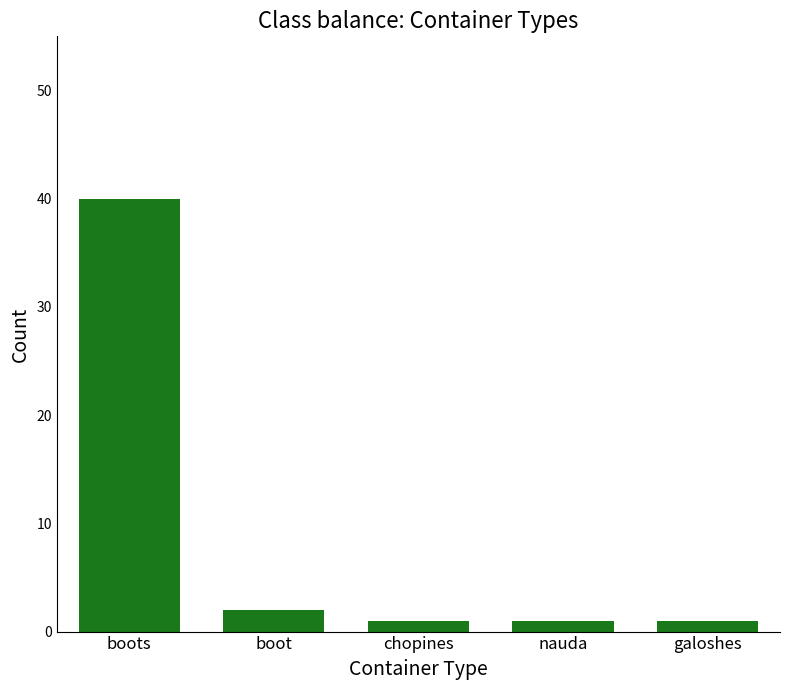

Approximately how many times larger is the value at boot compared to galoshes?

2.0